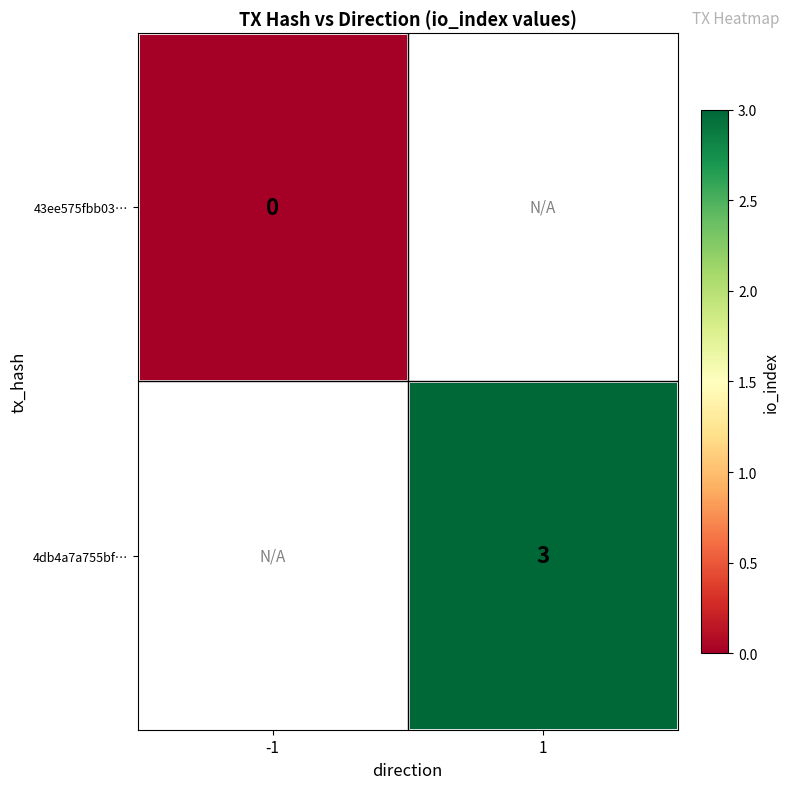

Between -1 and 1, which is larger?

1